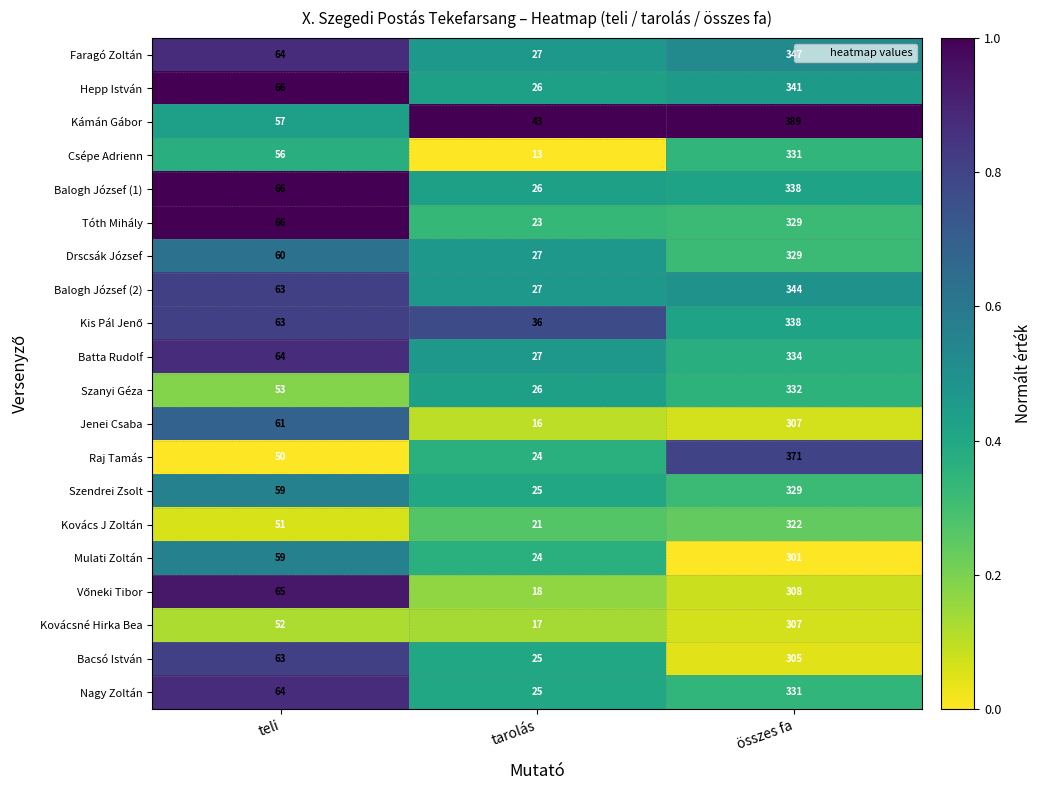

List the labels in order of Balogh József (1) value, smallest first.

tarolás, teli, összes fa